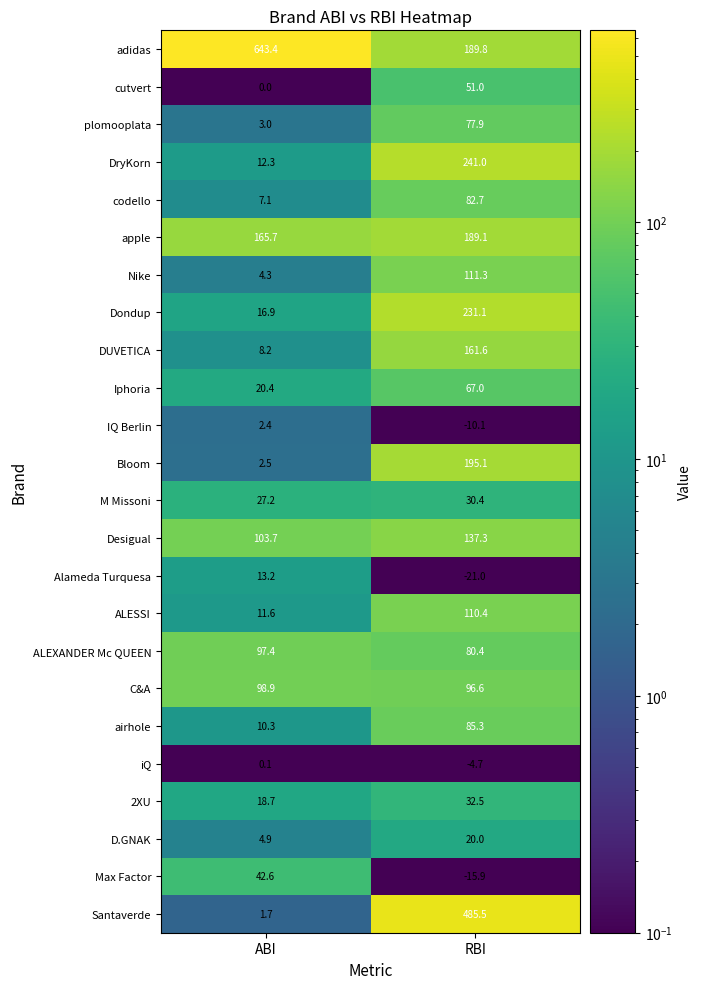

At which category does the chart reach its minimum across all series?

RBI